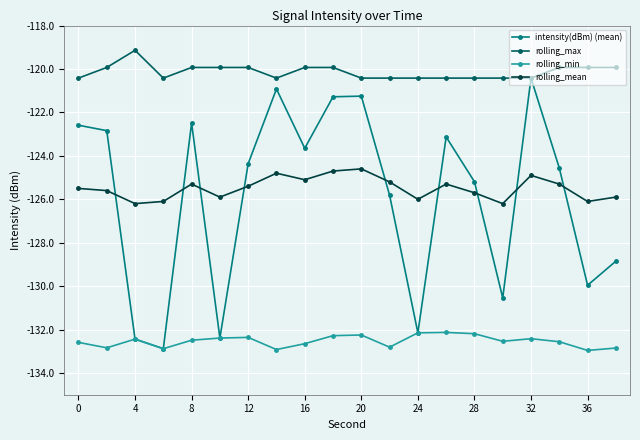

True or false: intensity(dBm) (mean) has more than 2 interior local peaks.

True